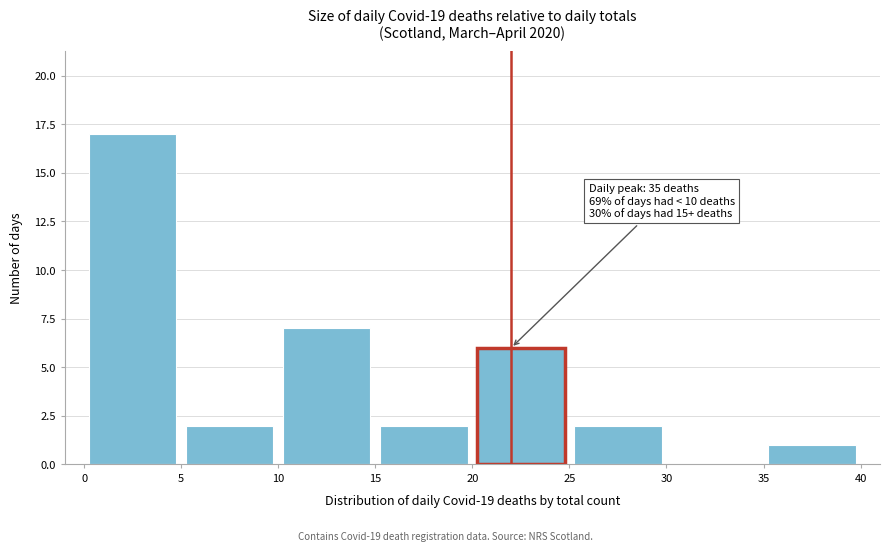

Over which range of the x-axis is the bar tallest?

0 to 5